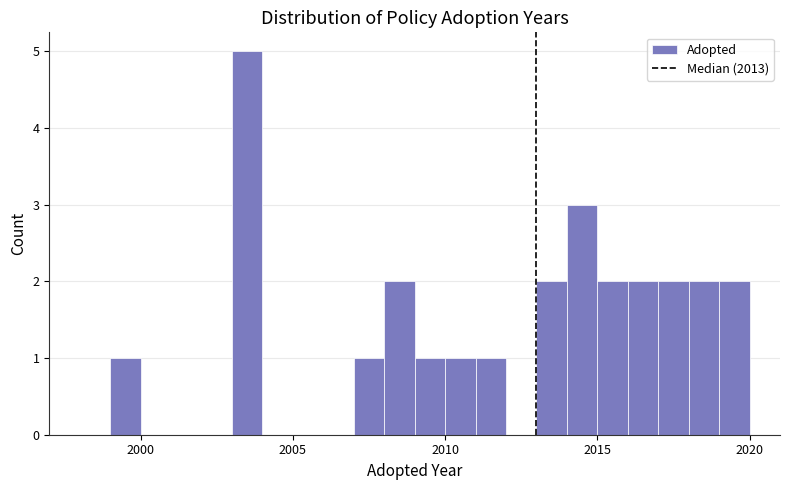

Read against the x-axis, roughly where is the centre of the tallest bar?

2003.5